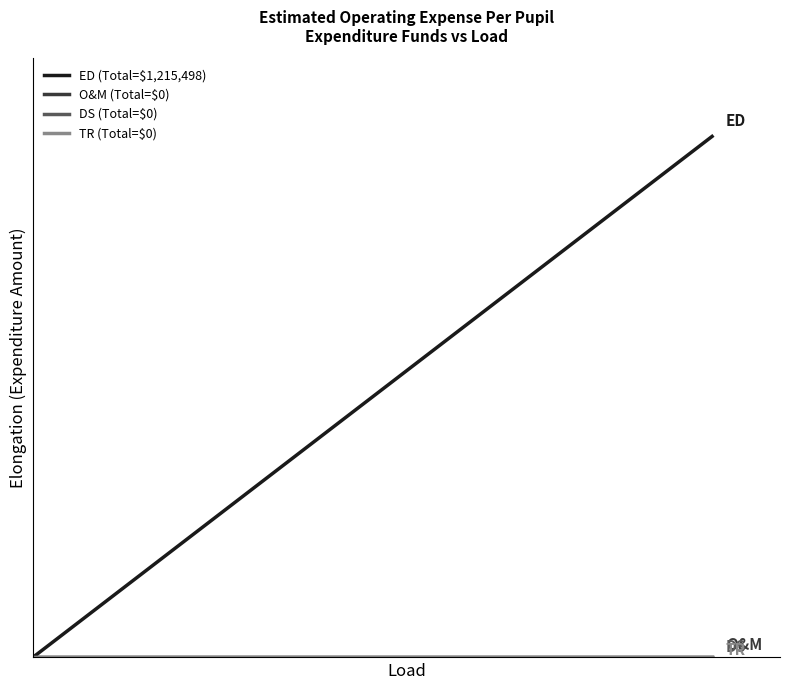

True or false: O&M (Total=$0) and TR (Total=$0) intersect in this chart.

False